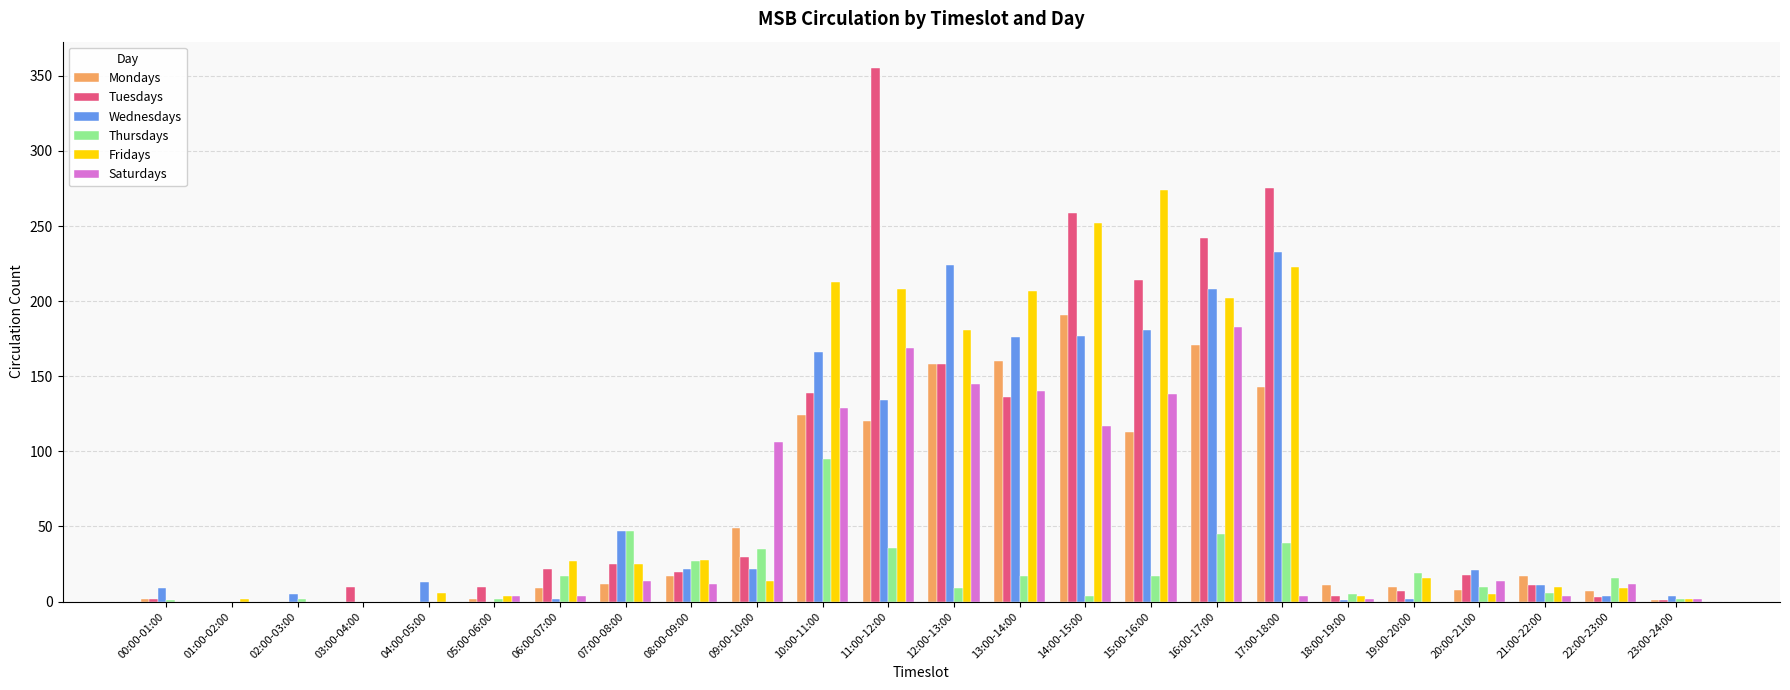

What is the sum of the Mondays values at 10:00-11:00 and 21:00-22:00?

141